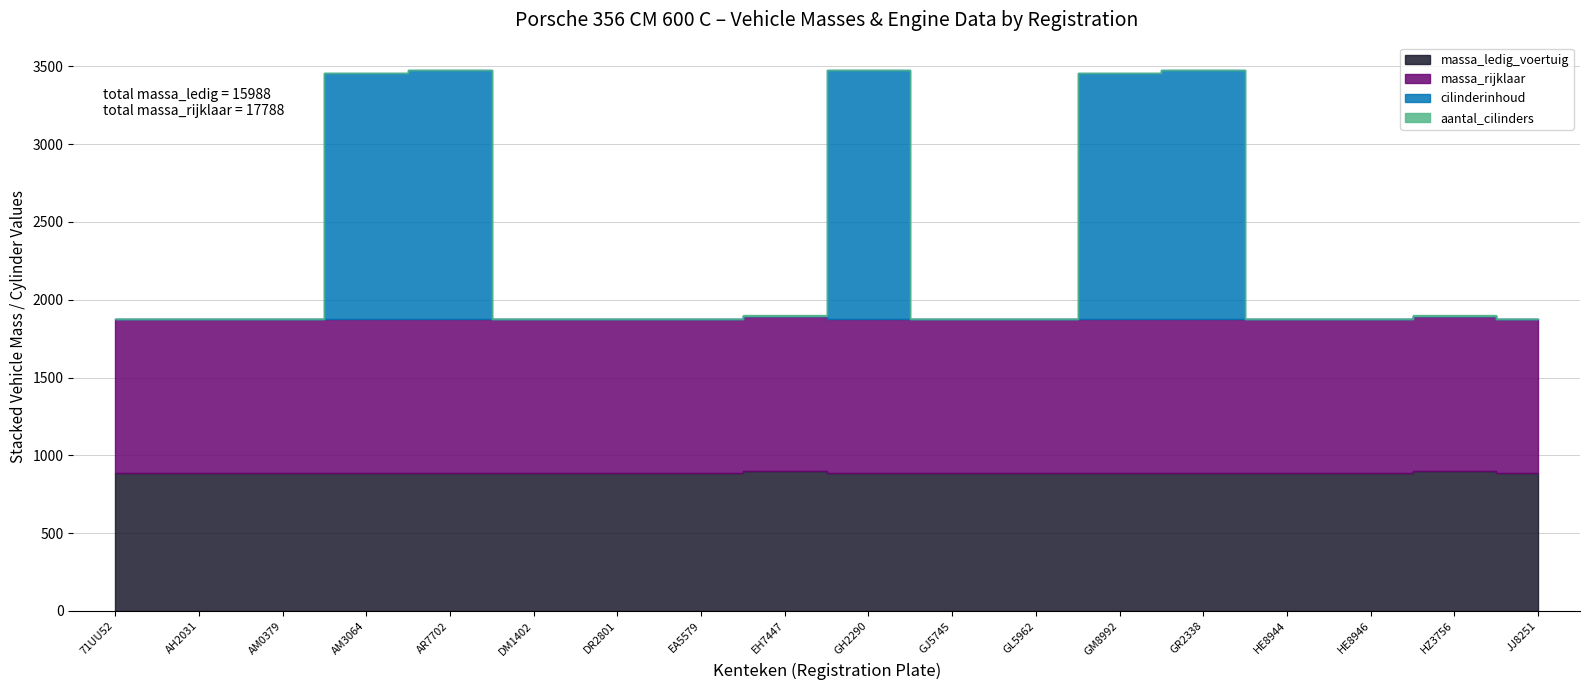

Which series has the largest total across all categories?

massa_rijklaar